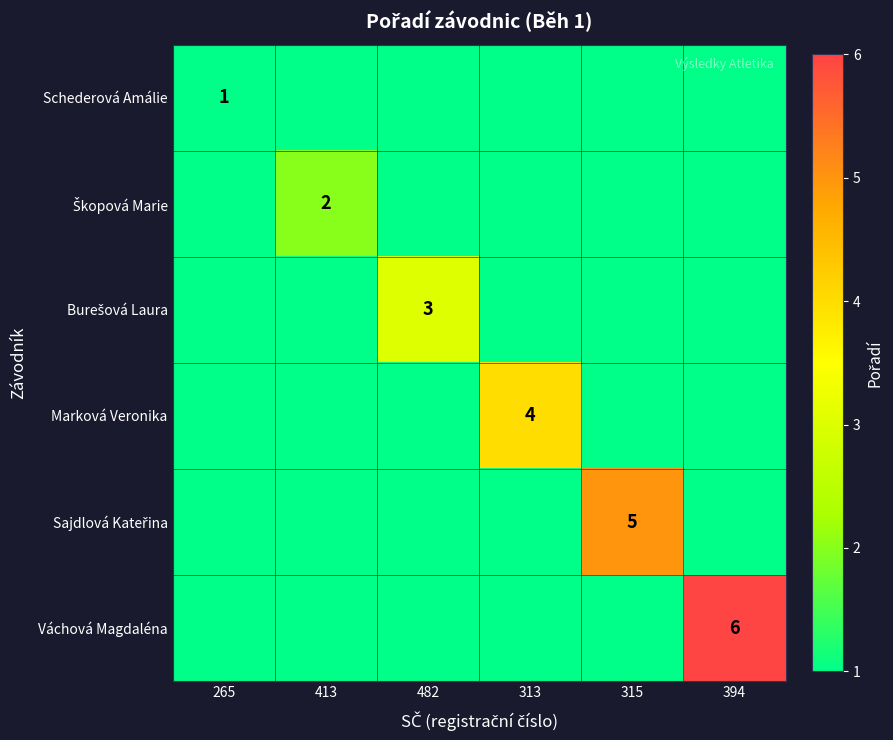

List the series in order of their peak value, lowest first.

Schederová Amálie, Škopová Marie, Burešová Laura, Marková Veronika, Sajdlová Kateřina, Váchová Magdaléna